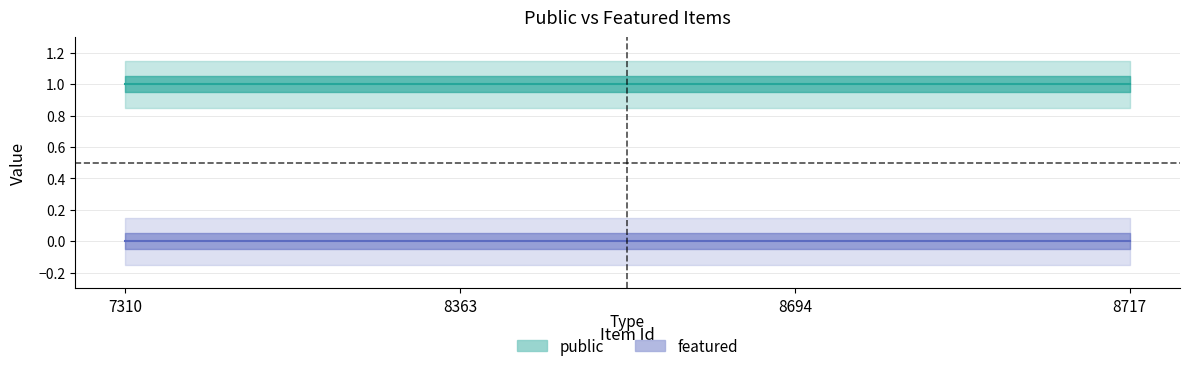

True or false: public and featured intersect in this chart.

False